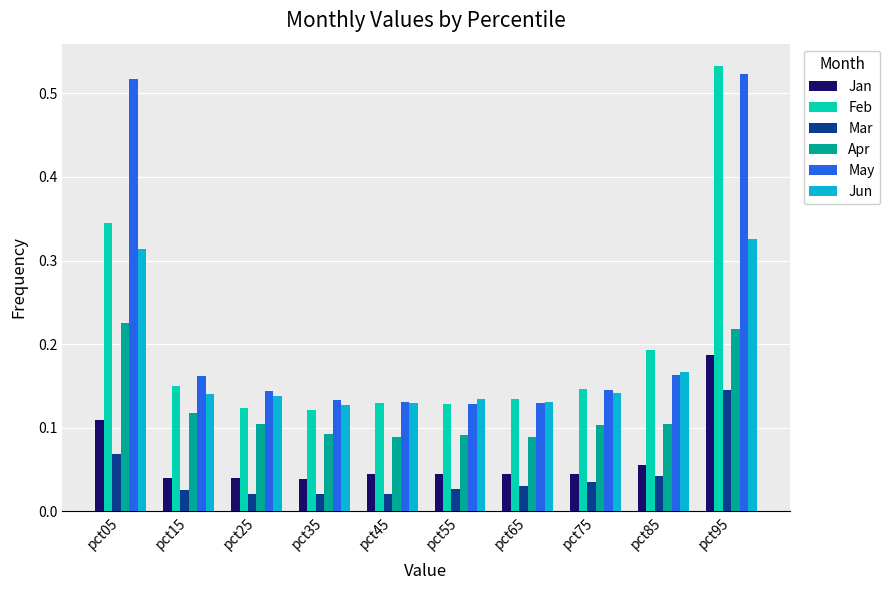

Between pct05 and pct45, which series saw the biggest shift?

May